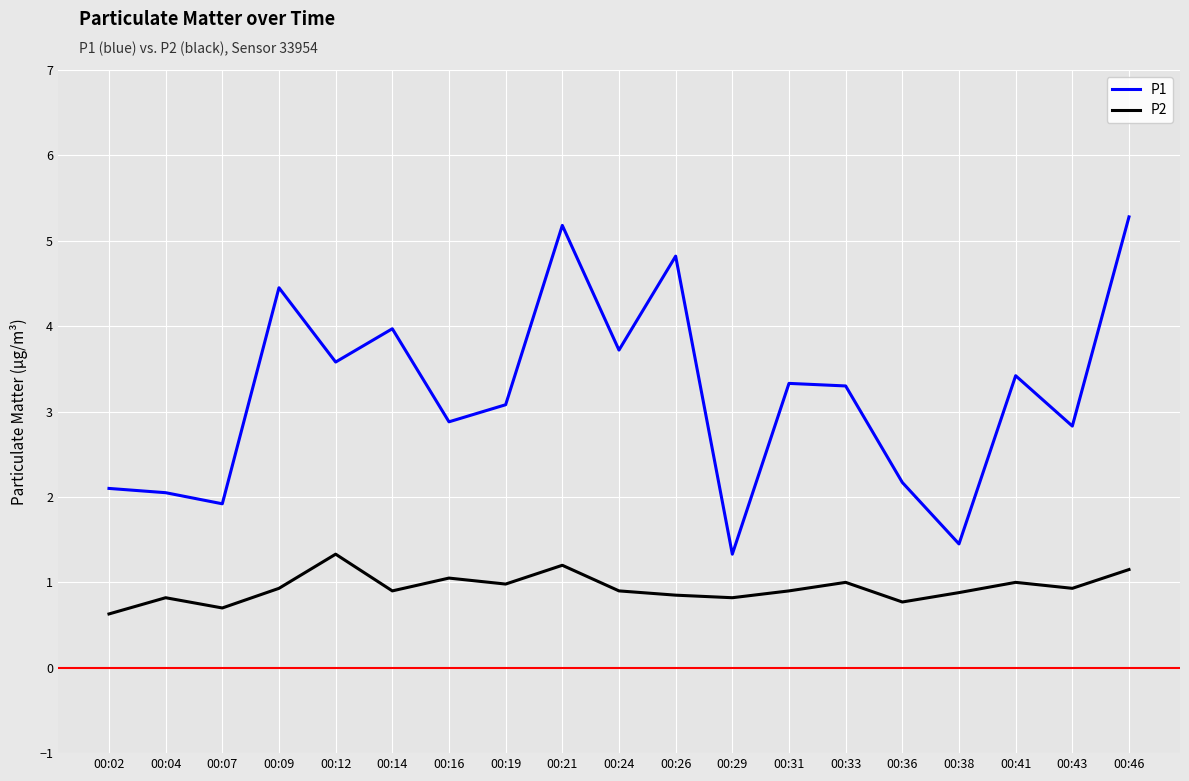

Which series has the largest total across all categories?

P1